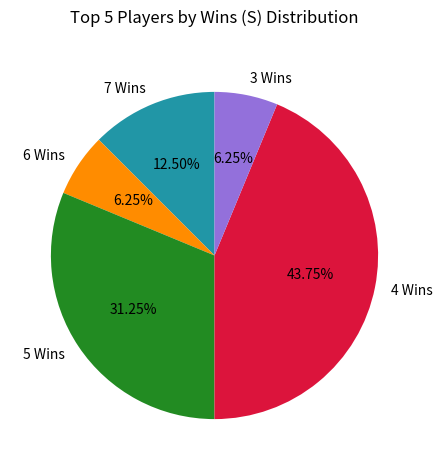

Does 6 Wins represent more than half of the total?

No